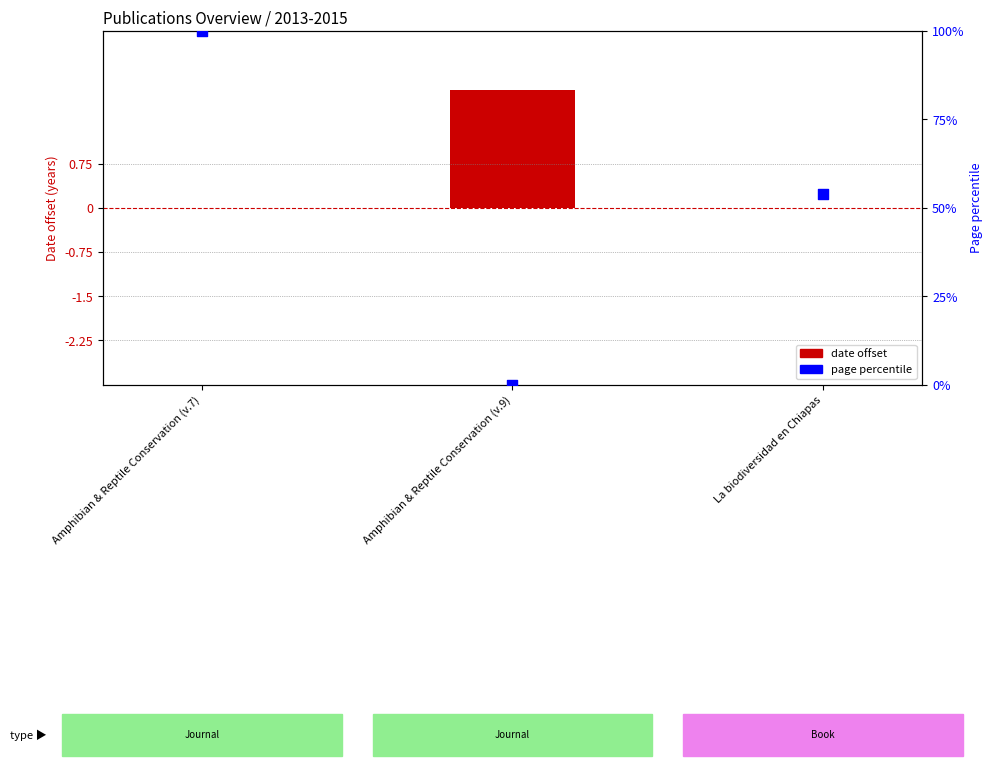

At which category is the sum across all series the highest?

Amphibian & Reptile Conservation (v.7)